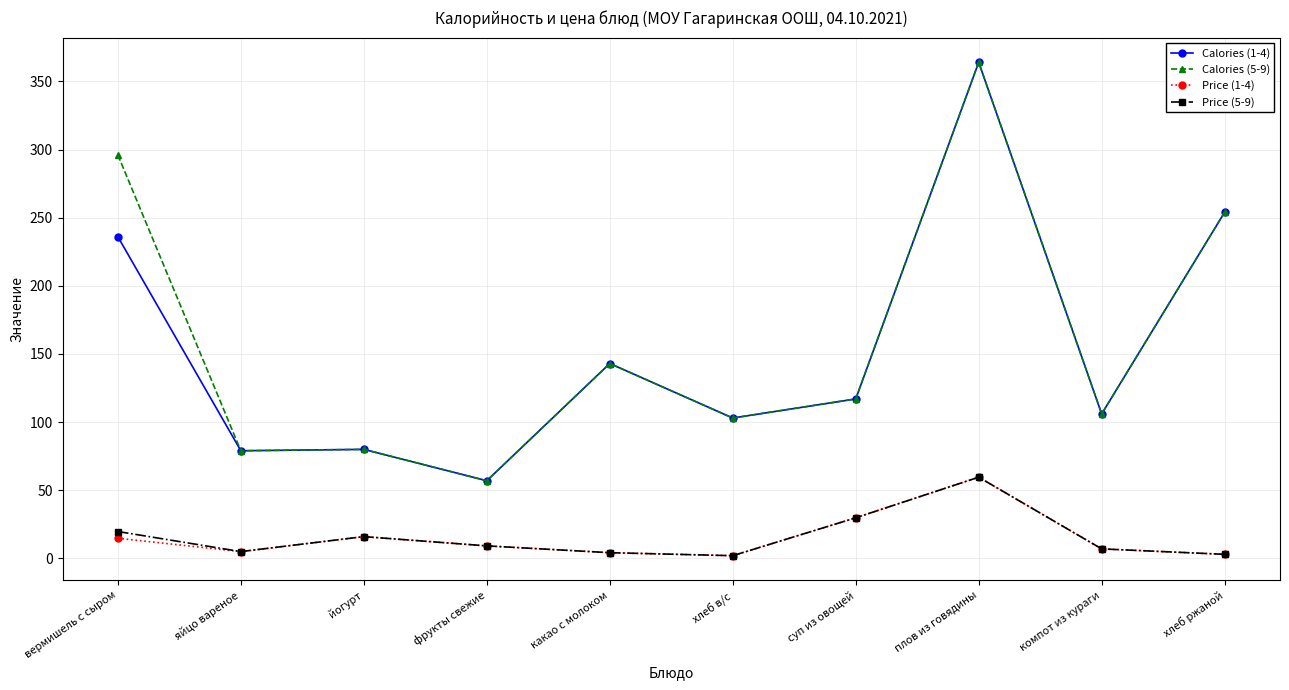

Where is the first local minimum for Price (5-9)?

яйцо вареное